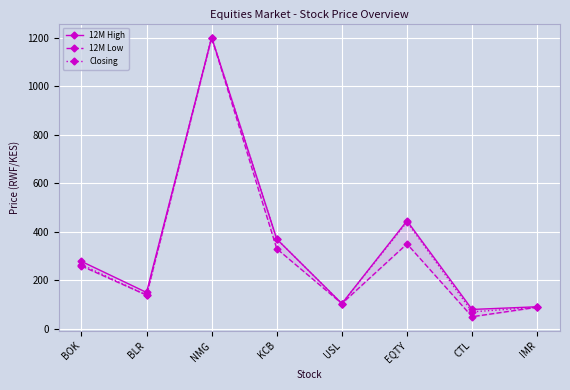

Rank the series at IMR from lowest to highest value.

12M Low, Closing, 12M High